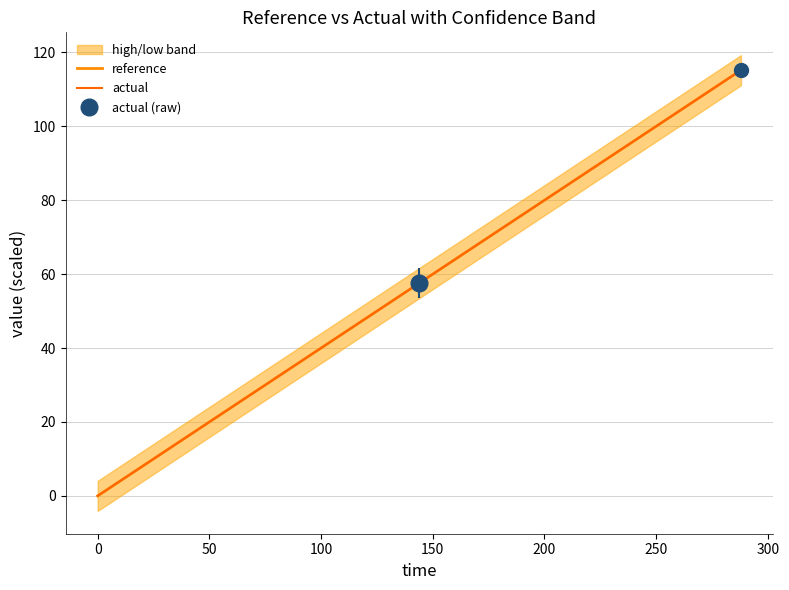

List the series in order of their overall mean, lowest first.

reference, actual